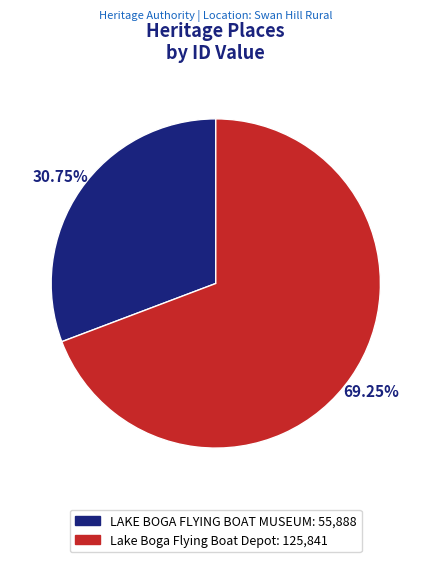

To the nearest percent, what is the difference between the largest and smallest slice percentages?

38%